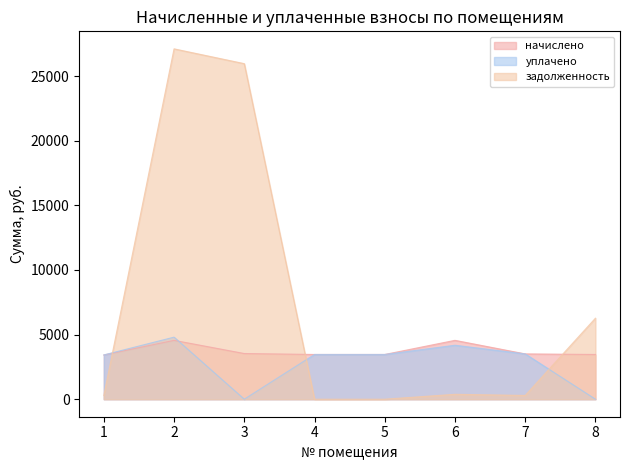

At how many categories does at least one series exceed 22423?

2